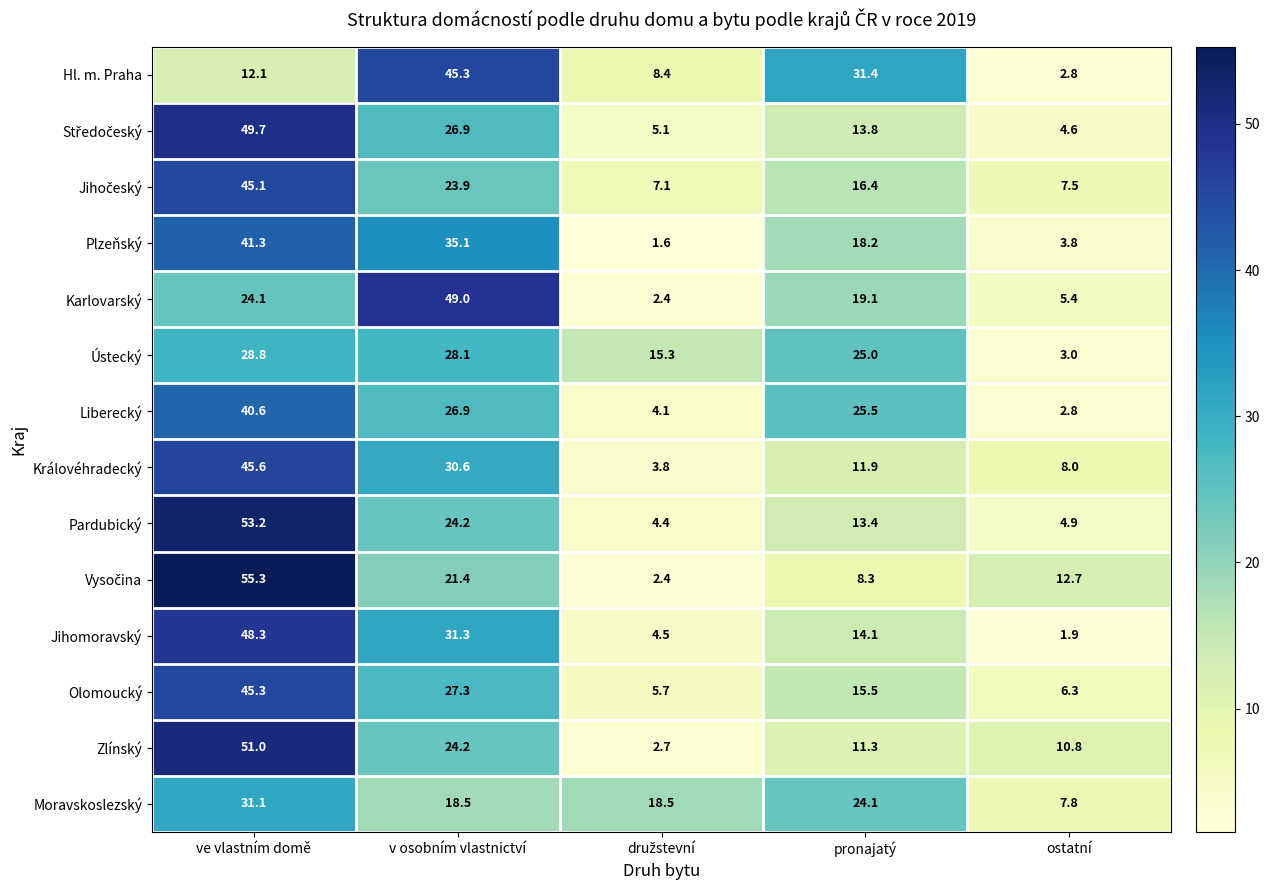

Which series has the largest total across all categories?

Ústecký